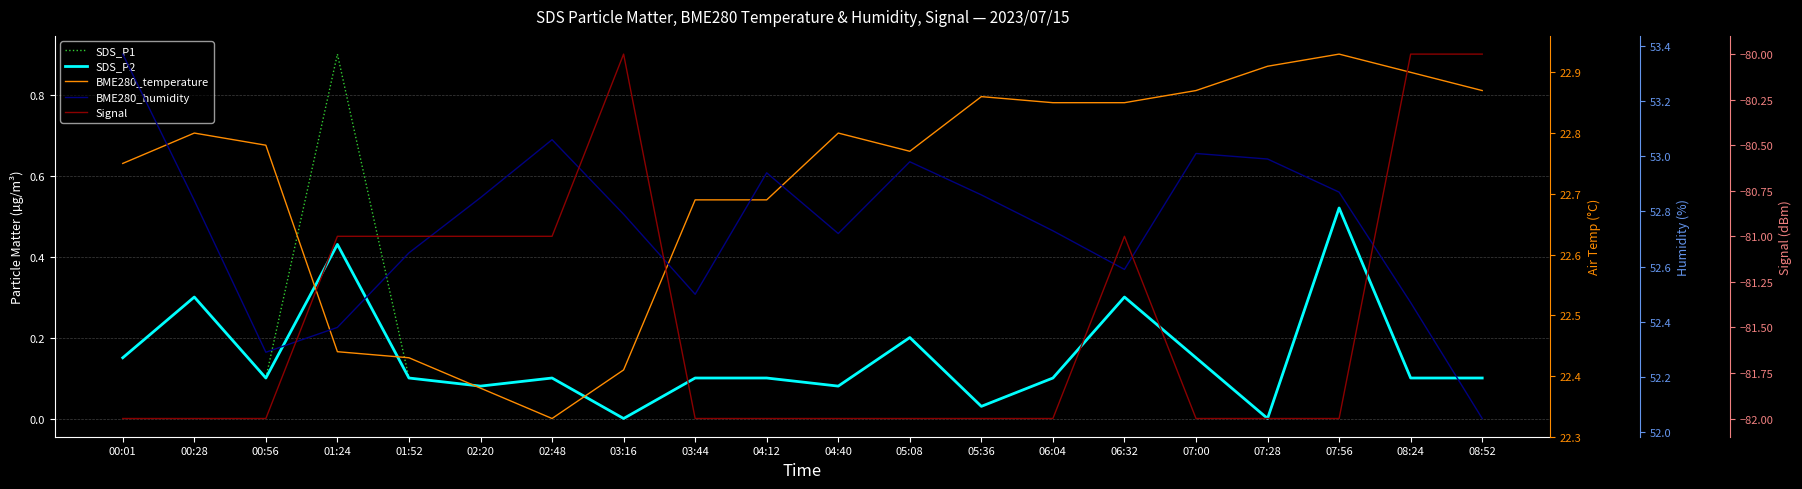

At which category does the chart reach its peak across all series?

00:01